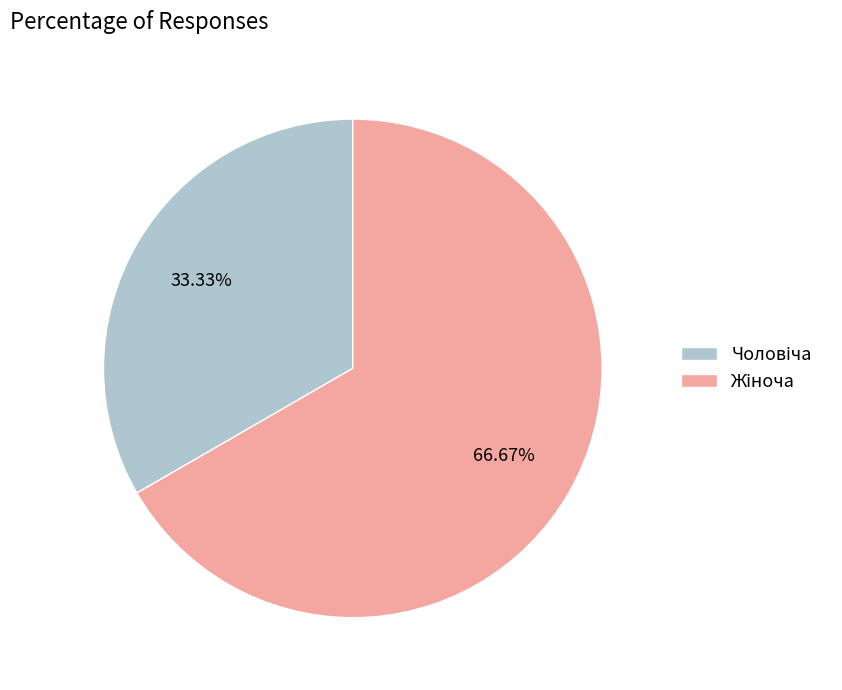

Does any single category account for the majority?

Yes